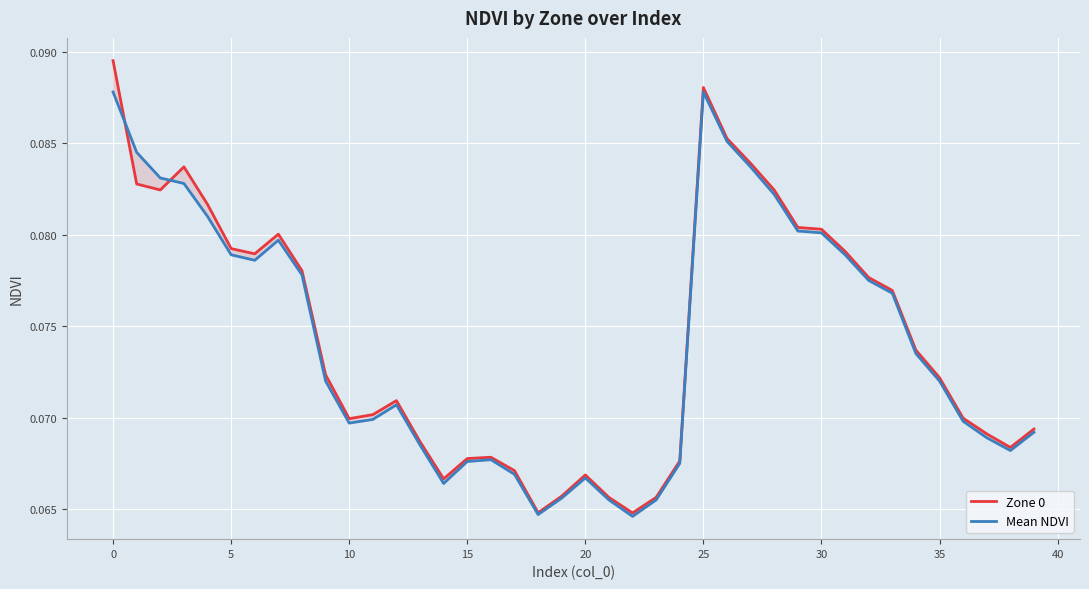

How many interior local valleys does the Mean NDVI series have?

6